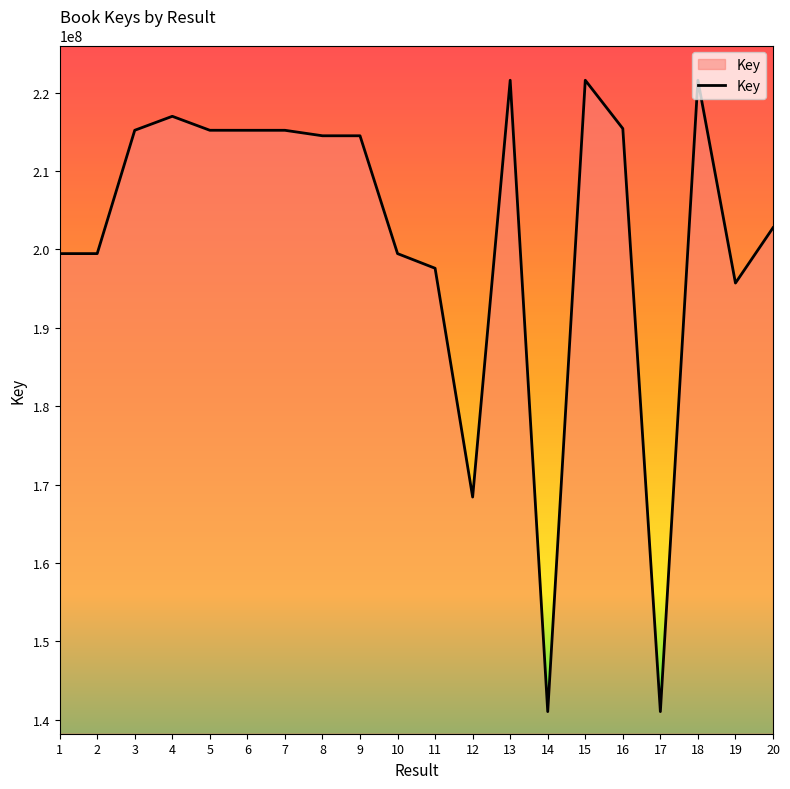

Is it true that the value at 20 is 202752156?

True